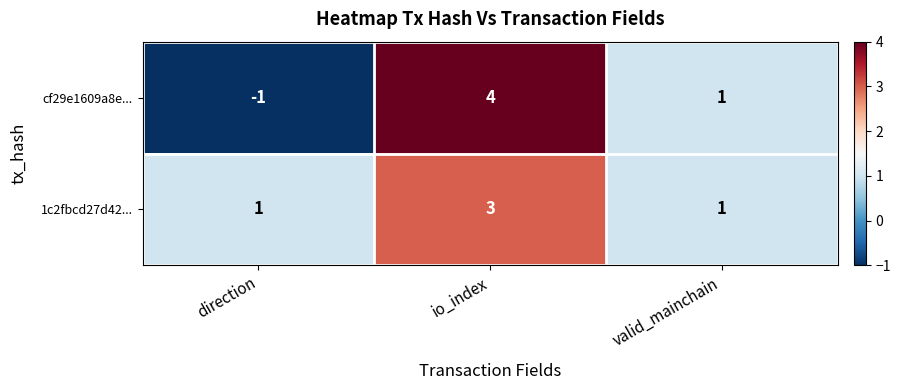

At which category is the sum across all series the highest?

io_index